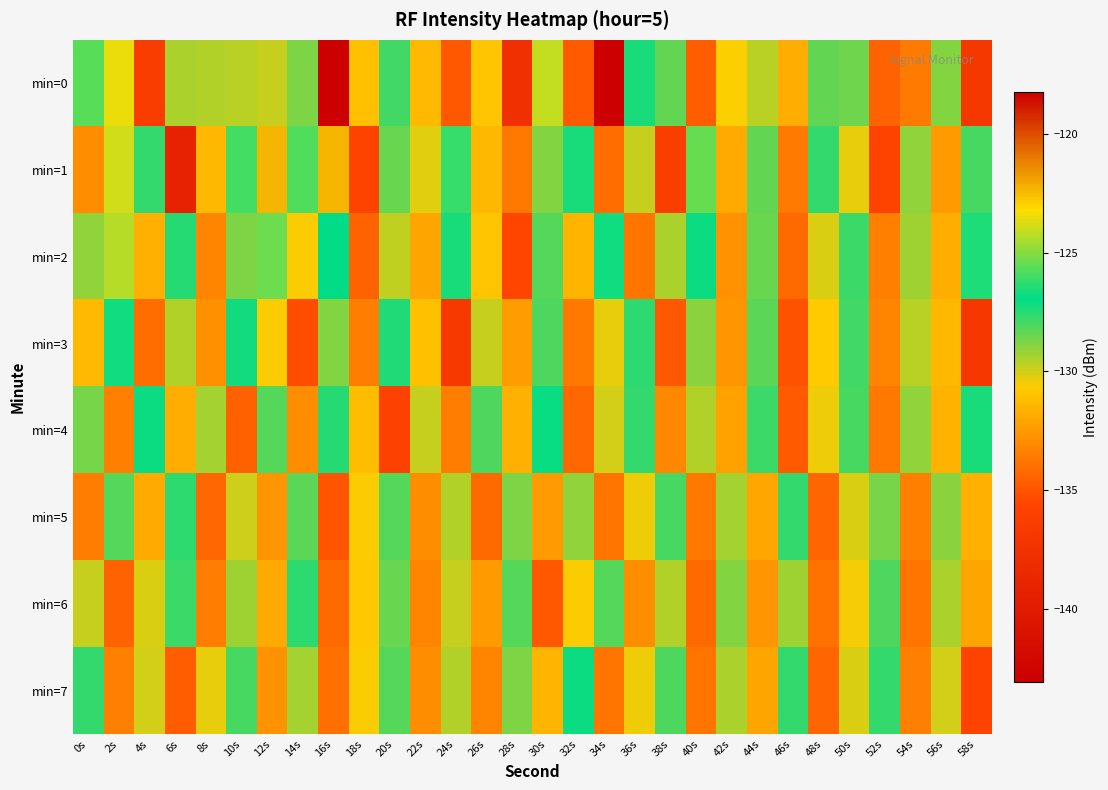

At 44s, list the series in order from smallest to largest.

min=6, min=7, min=5, min=0, min=2, min=1, min=3, min=4